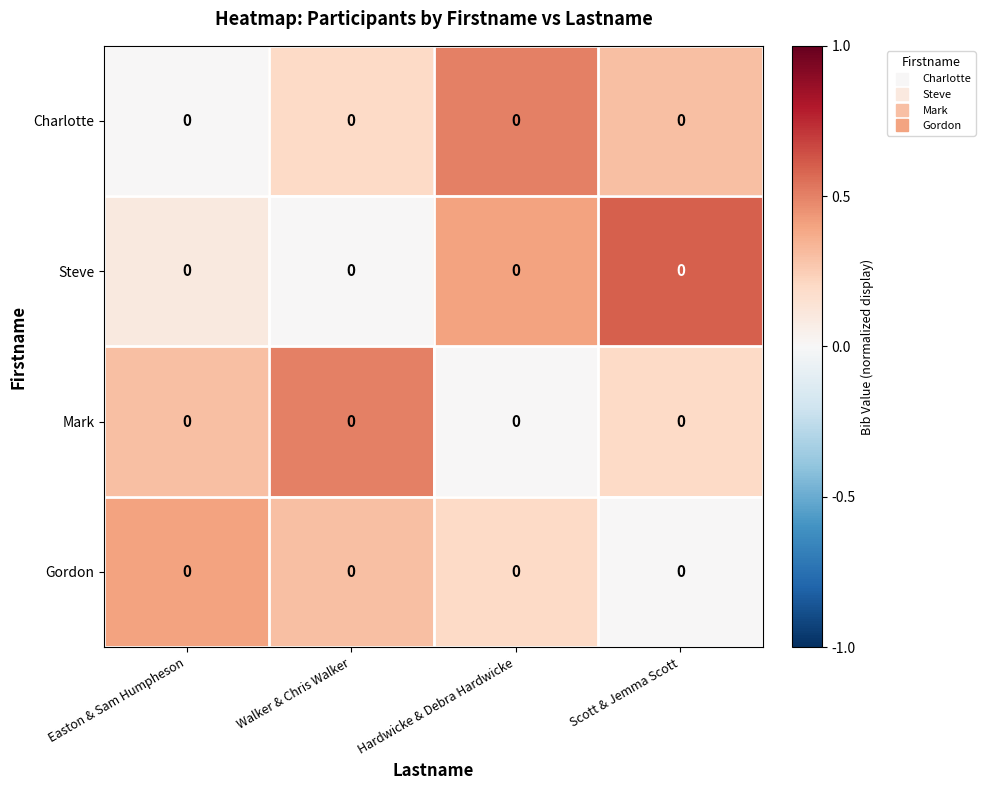

Is it true that Steve equals 0.2 at Walker & Chris Walker?

False